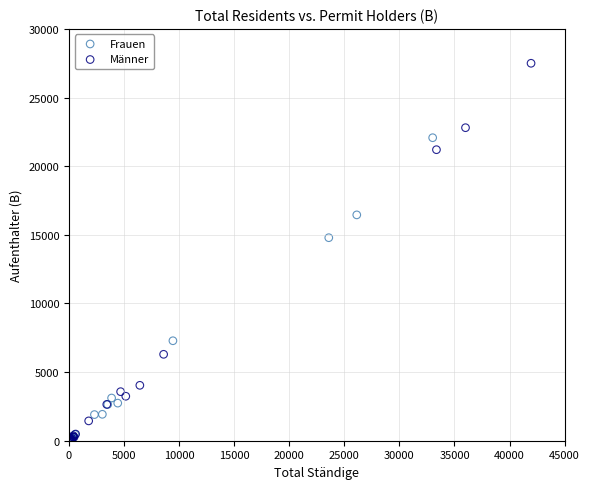

Which series has the largest Y range (max minus min)?

Männer